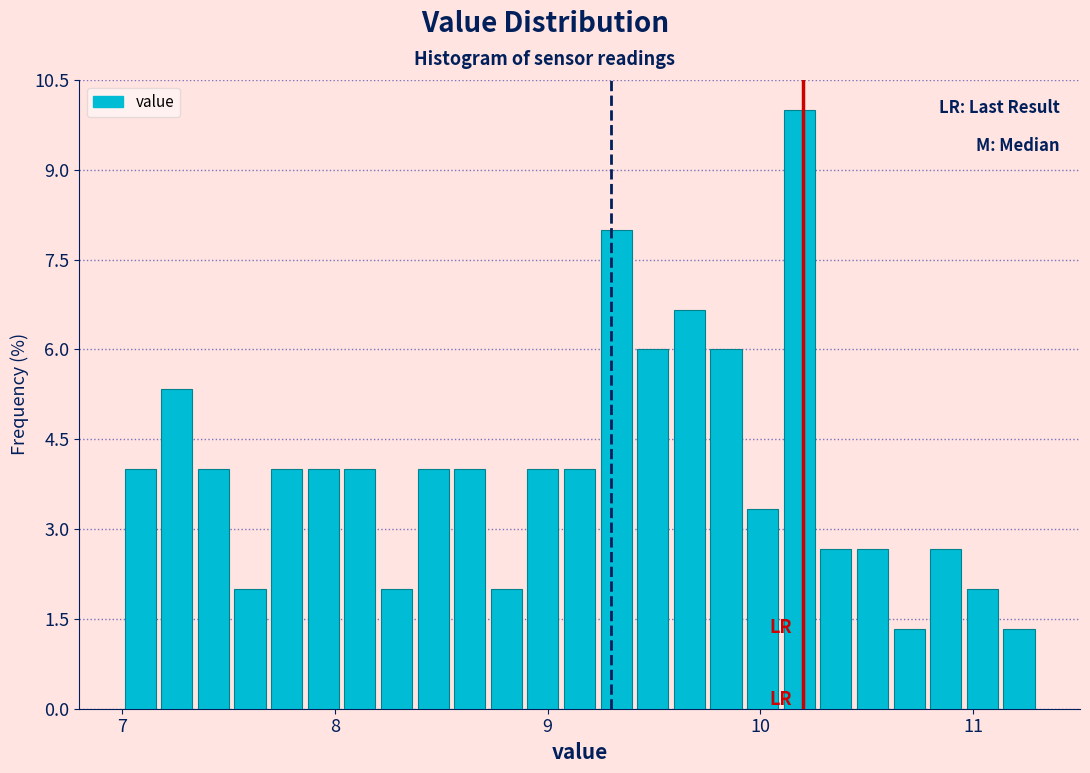

Read against the x-axis, roughly where is the centre of the tallest bar?

10.2